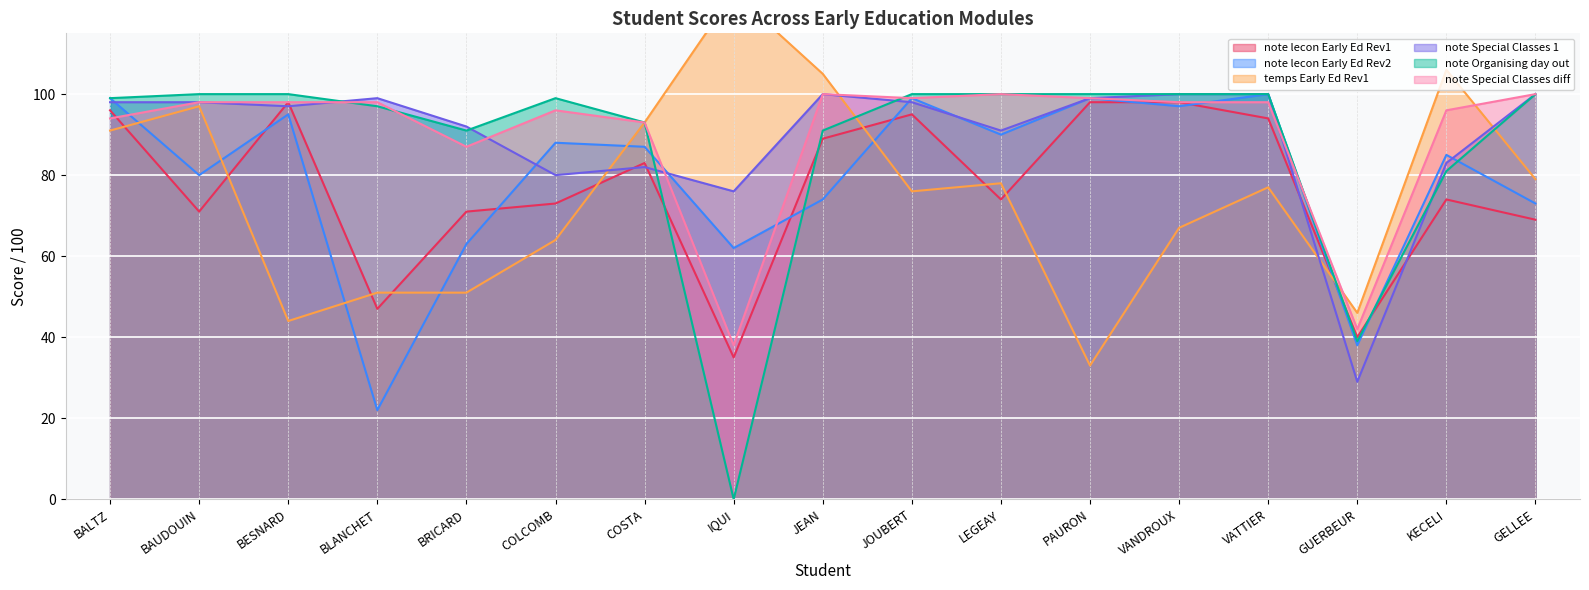

What position from the right is JOUBERT?

8